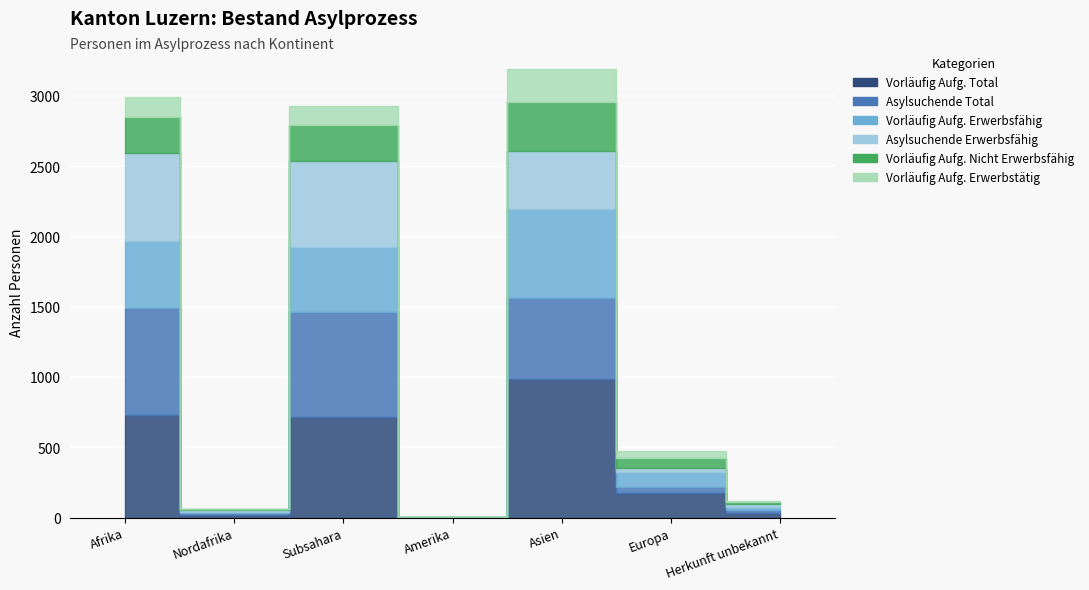

Rank the categories by Vorläufig Aufg. Erwerbsfähig value from lowest to highest.

Amerika, Nordafrika, Herkunft unbekannt, Europa, Subsahara, Afrika, Asien